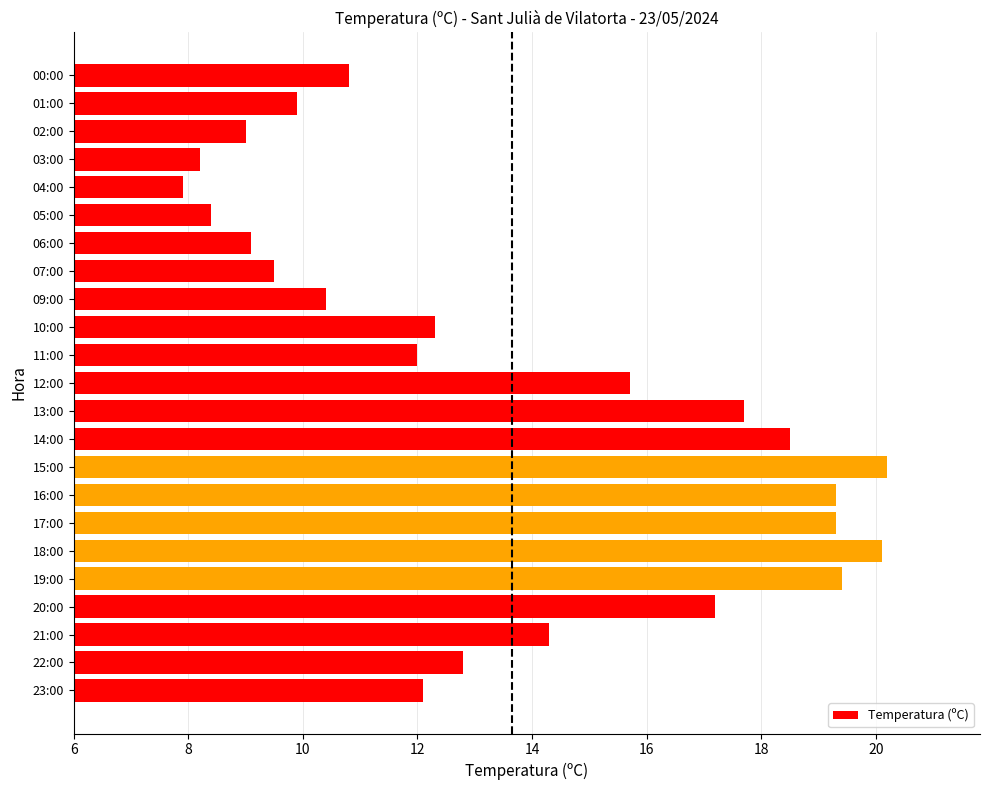

Reading bottom to top, list all the values displayed in this chart.

23:00=12.1	22:00=12.8	21:00=14.3	20:00=17.2	19:00=19.4	18:00=20.1	17:00=19.3	16:00=19.3	15:00=20.2	14:00=18.5	13:00=17.7	12:00=15.7	11:00=12.0	10:00=12.3	09:00=10.4	07:00=9.5	06:00=9.1	05:00=8.4	04:00=7.9	03:00=8.2	02:00=9.0	01:00=9.9	00:00=10.8